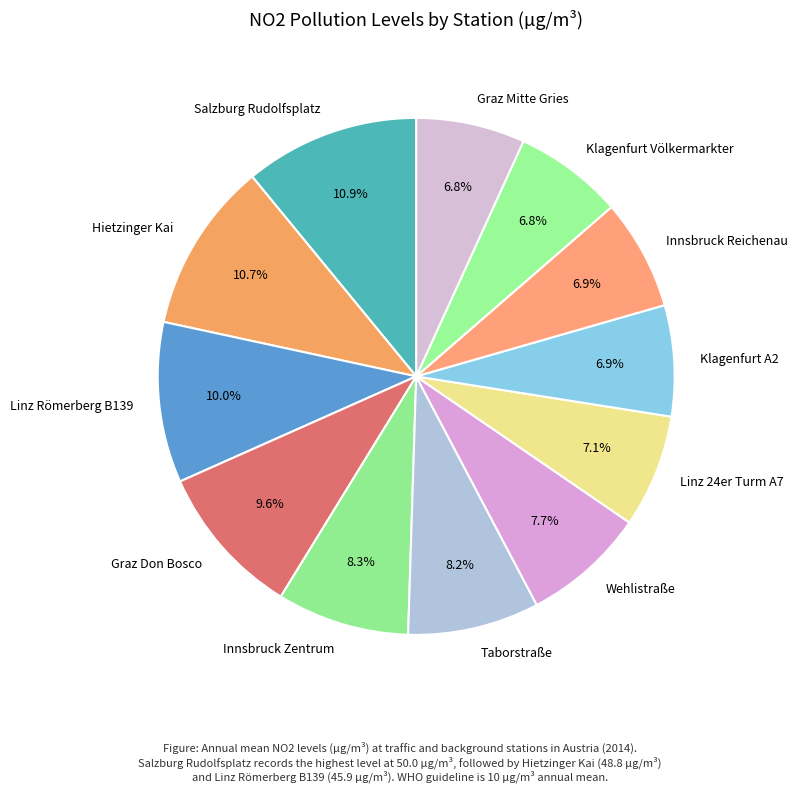

True or false: Salzburg Rudolfsplatz accounts for 4% of the total.

False